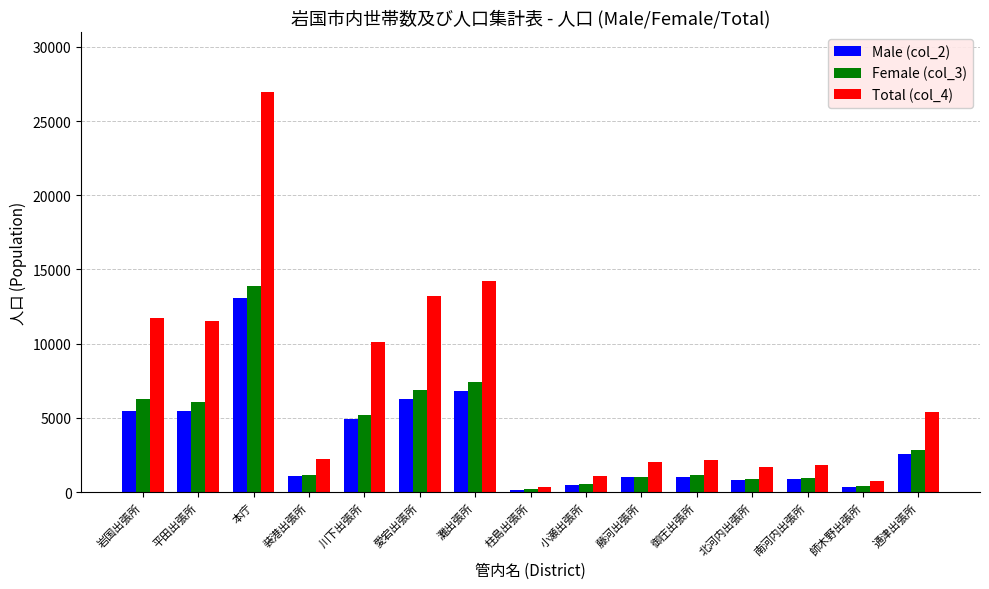

How many bars are there in total?

45